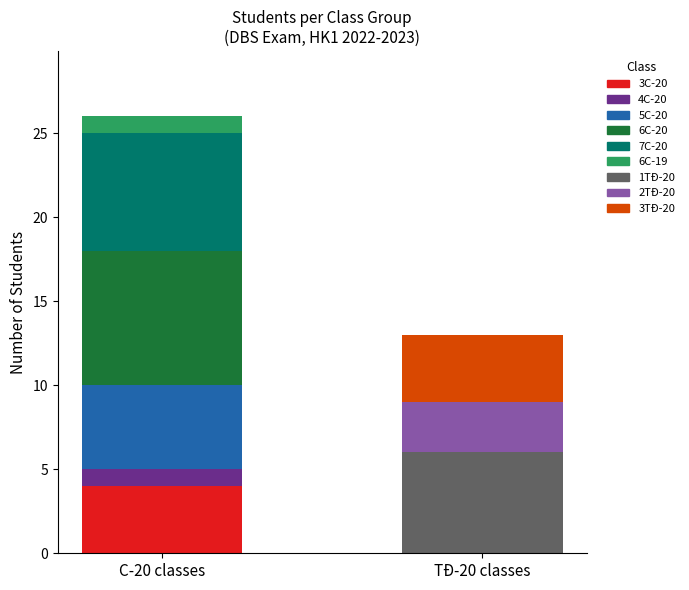

Count the values in the range 3 to 6.

5